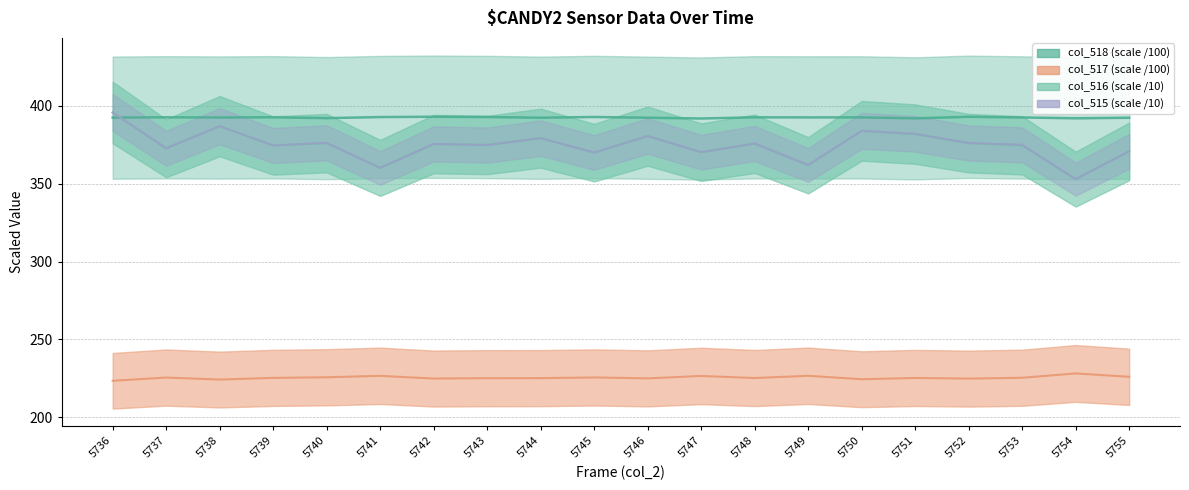

Which series ends up on top after the final intersection of col_515 and col_518?

col_518